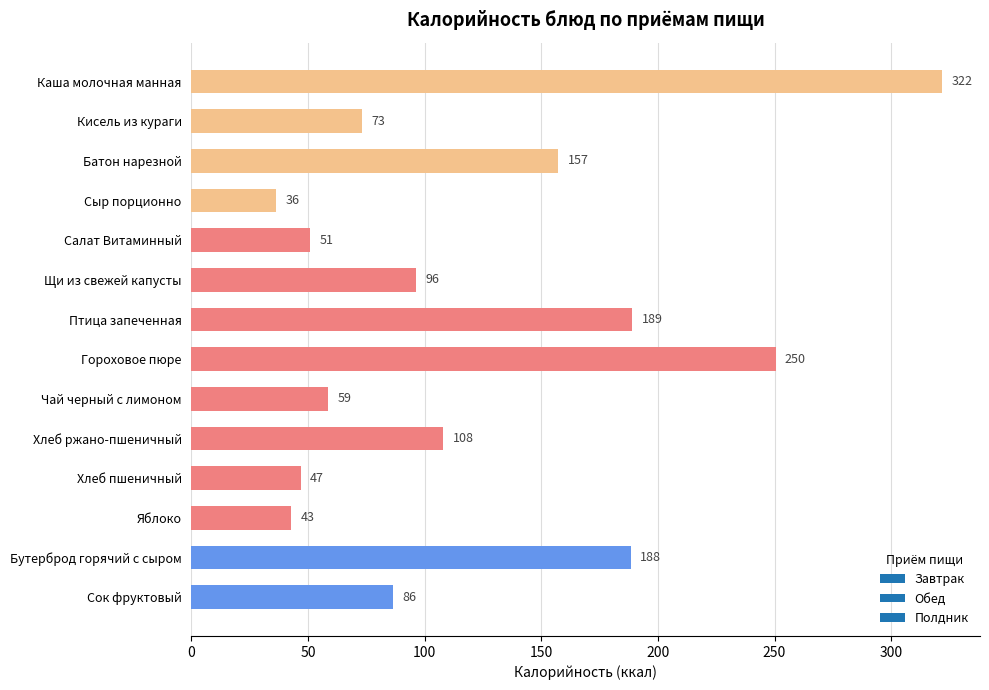

What value does the data have at Салат Витаминный?

51.0